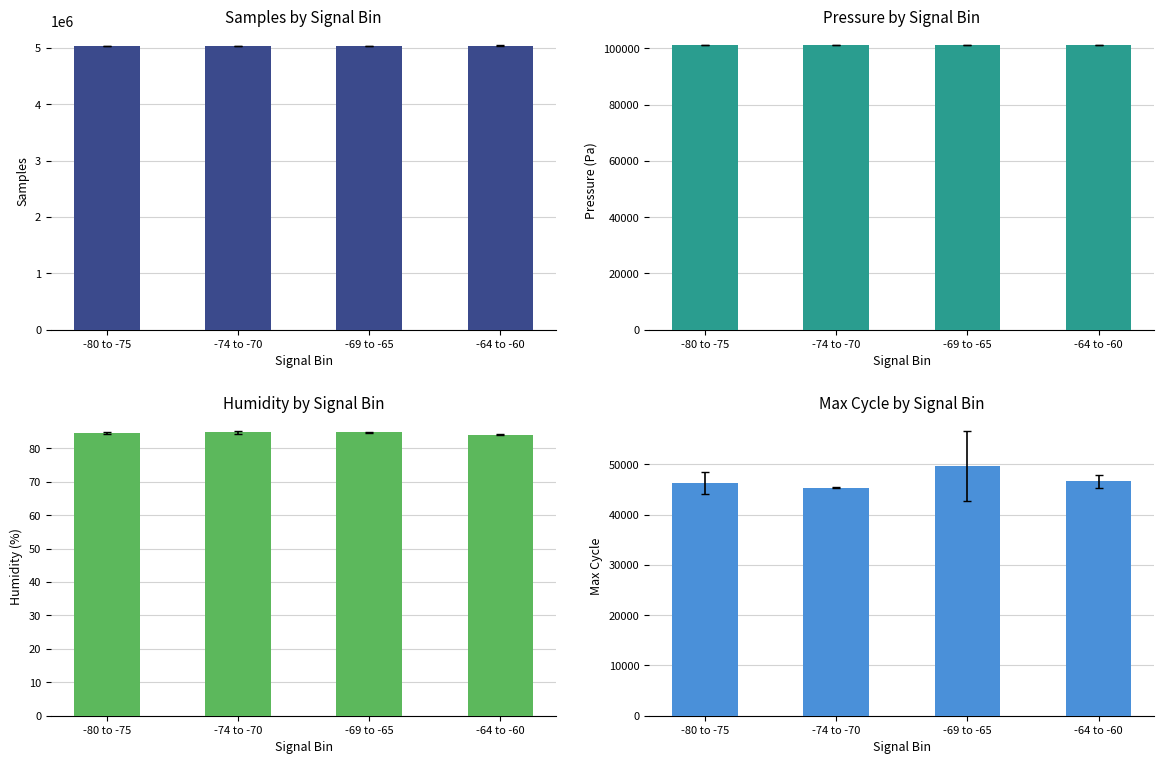

Does the chart contain stacked bars?

No